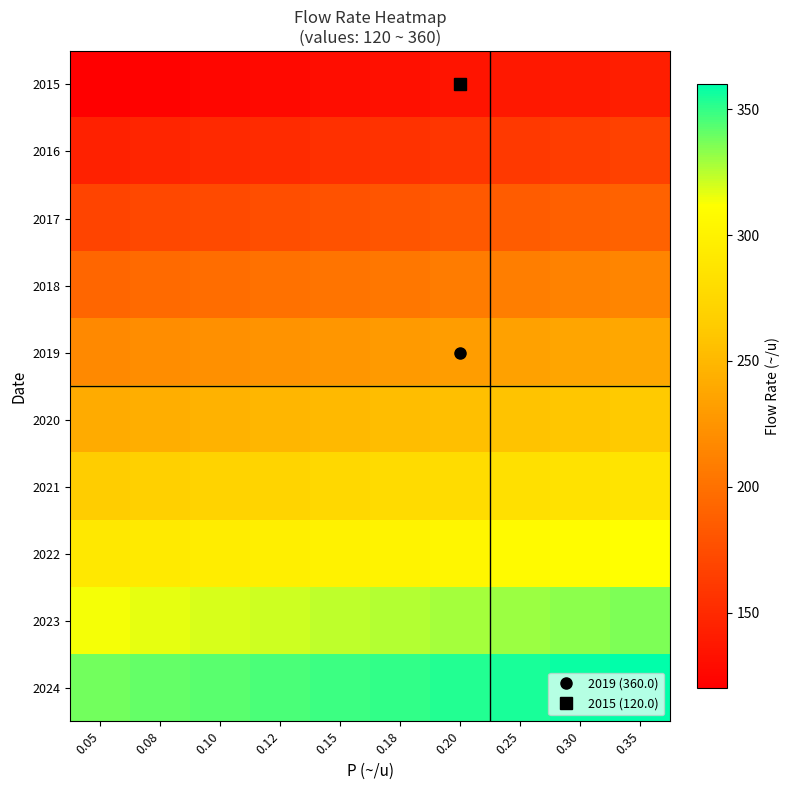

Reading left to right, list all the values displayed in this chart.

2015: 0.05=120.0	0.08=122.4	0.10=124.8	0.12=127.3	0.15=129.7	0.18=132.1	0.20=134.5	0.25=137.0	0.30=139.4	0.35=141.8
2016: 0.05=144.2	0.08=146.7	0.10=149.1	0.12=151.5	0.15=153.9	0.18=156.4	0.20=158.8	0.25=161.2	0.30=163.6	0.35=166.1
2017: 0.05=168.5	0.08=170.9	0.10=173.3	0.12=175.8	0.15=178.2	0.18=180.6	0.20=183.0	0.25=185.5	0.30=187.9	0.35=190.3
2018: 0.05=192.7	0.08=195.2	0.10=197.6	0.12=200.0	0.15=202.4	0.18=204.8	0.20=207.3	0.25=209.7	0.30=212.1	0.35=214.5
2019: 0.05=217.0	0.08=219.4	0.10=221.8	0.12=224.2	0.15=226.7	0.18=229.1	0.20=231.5	0.25=233.9	0.30=236.4	0.35=238.8
2020: 0.05=241.2	0.08=243.6	0.10=246.1	0.12=248.5	0.15=250.9	0.18=253.3	0.20=255.8	0.25=258.2	0.30=260.6	0.35=263.0
2021: 0.05=265.5	0.08=267.9	0.10=270.3	0.12=272.7	0.15=275.2	0.18=277.6	0.20=280.0	0.25=282.4	0.30=284.8	0.35=287.3
2022: 0.05=289.7	0.08=292.1	0.10=294.5	0.12=297.0	0.15=299.4	0.18=301.8	0.20=304.2	0.25=306.7	0.30=309.1	0.35=311.5
2023: 0.05=313.9	0.08=316.4	0.10=318.8	0.12=321.2	0.15=323.6	0.18=326.1	0.20=328.5	0.25=330.9	0.30=333.3	0.35=335.8
2024: 0.05=338.2	0.08=340.6	0.10=343.0	0.12=345.5	0.15=347.9	0.18=350.3	0.20=352.7	0.25=355.2	0.30=357.6	0.35=360.0